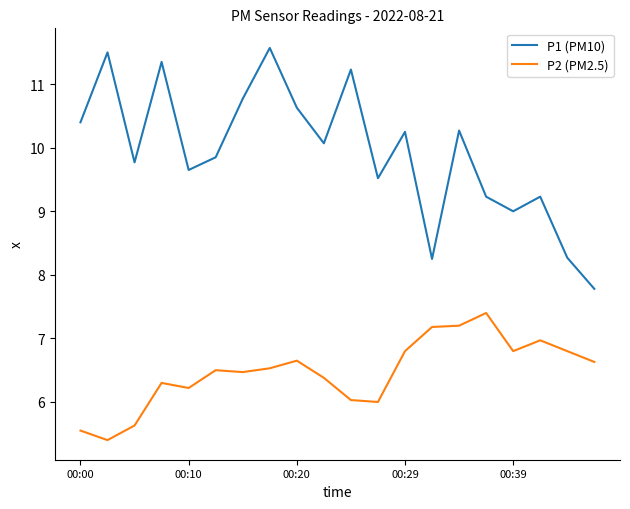

What is the lowest value of the P1 (PM10) series?

7.8